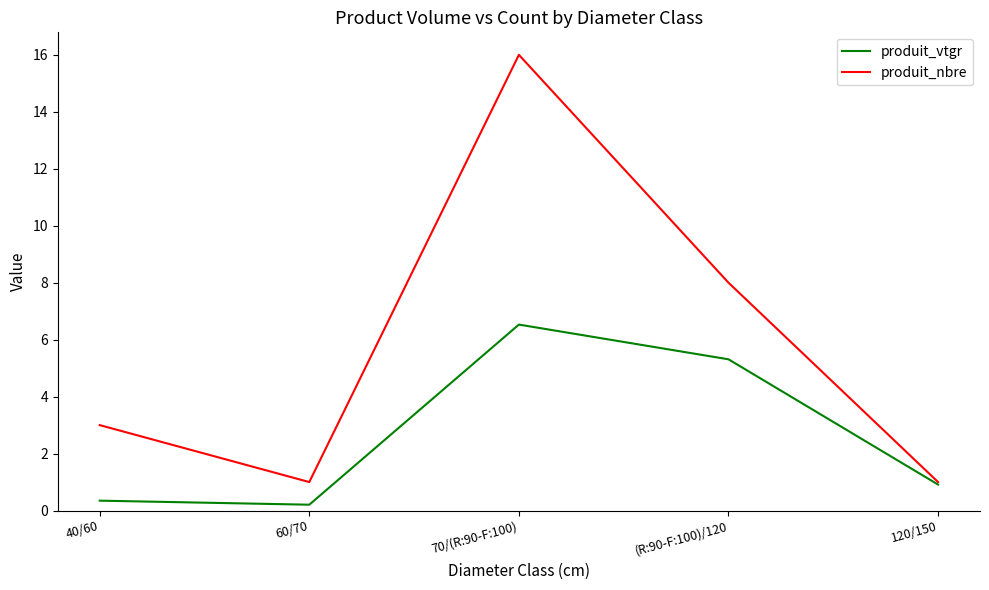

At 70/(R:90-F:100), list the series in order from largest to smallest.

produit_nbre, produit_vtgr